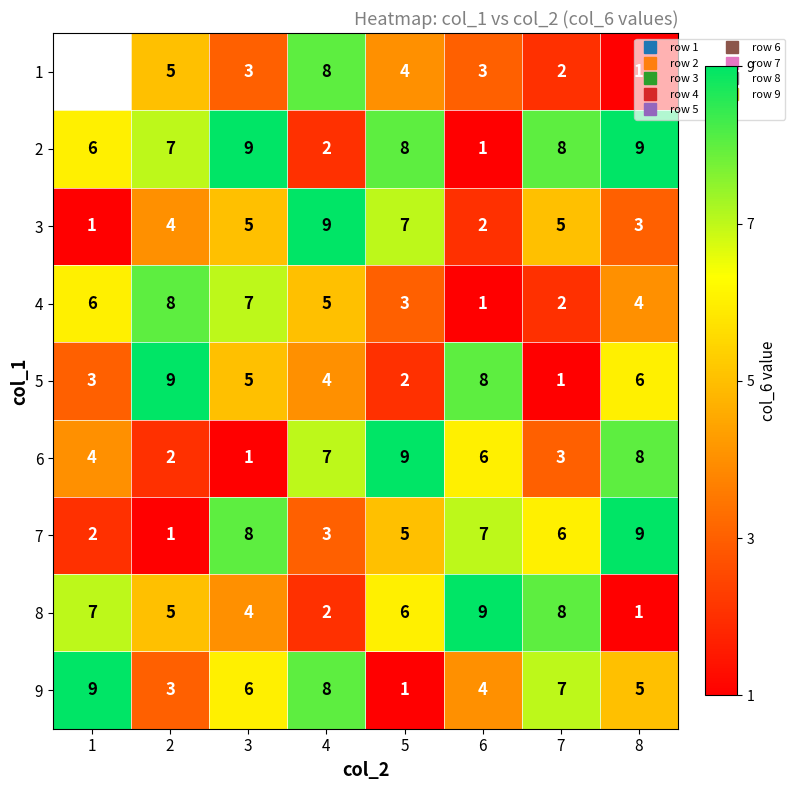

Count the 3 values in the range 3 to 7.

5